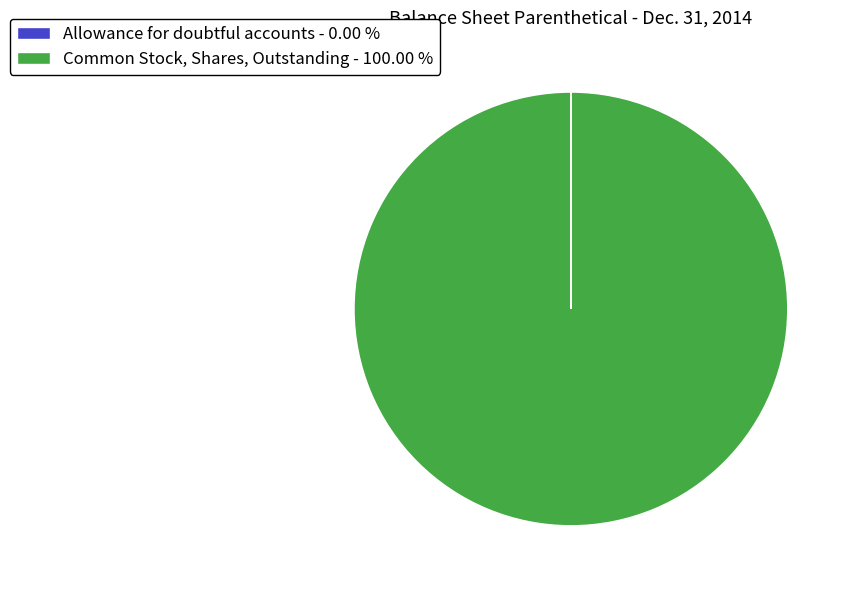

Is there a majority slice in this chart?

Yes